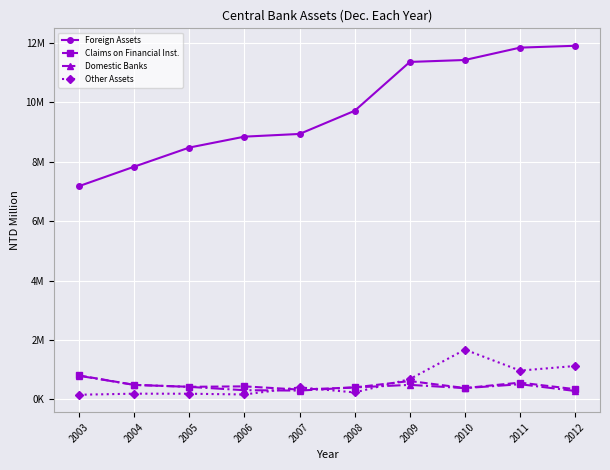

In Claims on Financial Inst., how many points are higher than both neighbors (excluding endpoints)?

3